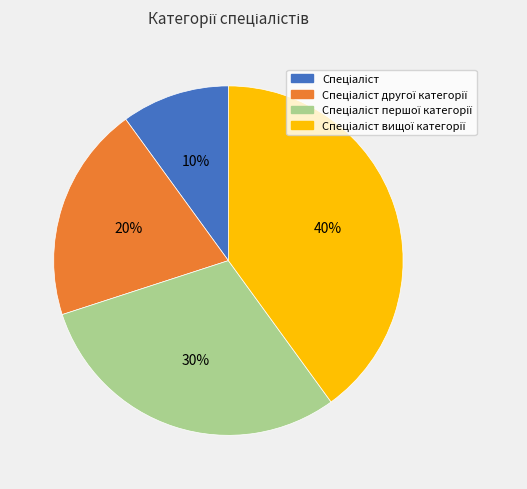

Is there a majority slice in this chart?

No